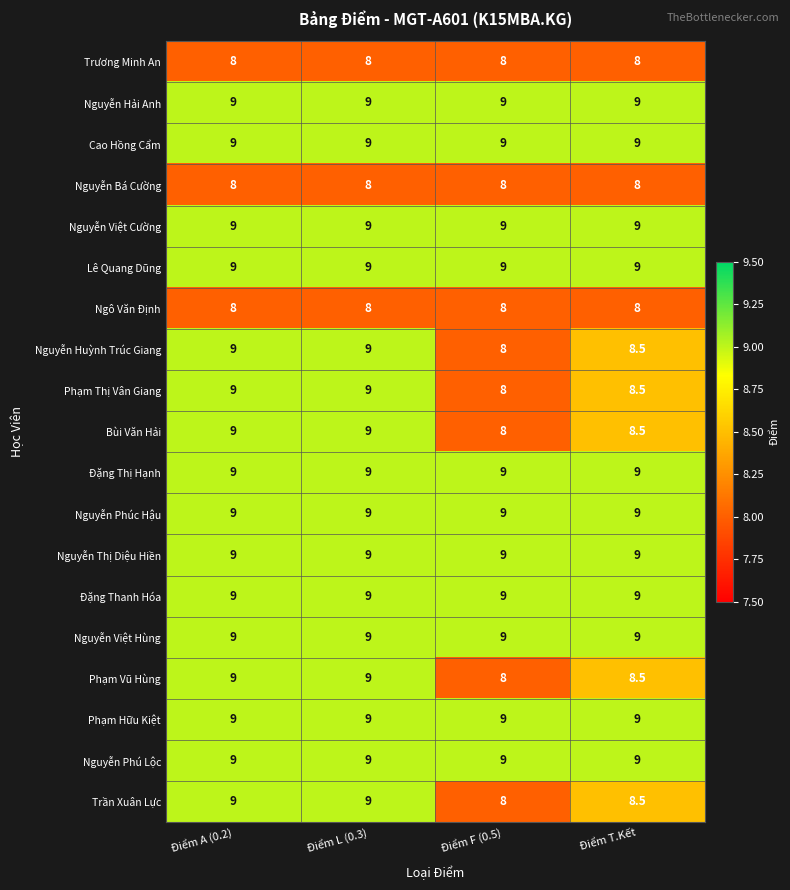

What is the greatest value displayed?

9.0